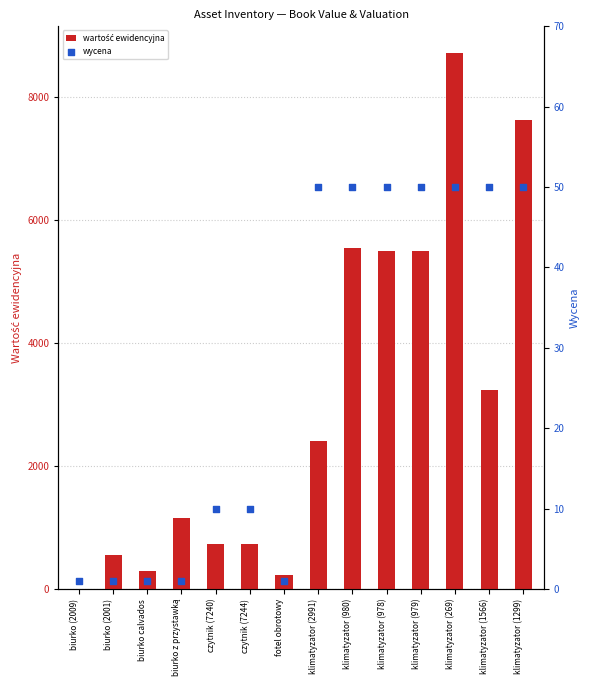

What is the total value across all series at klimatyzator (980)?

5601.0